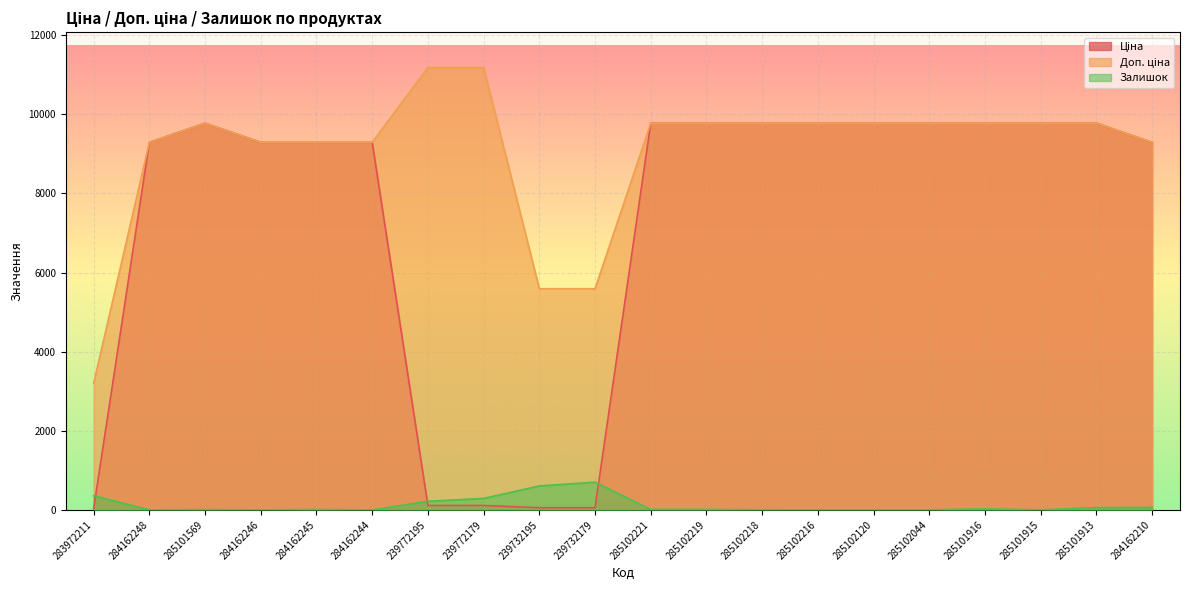

Which series has the widest spread of values?

Ціна